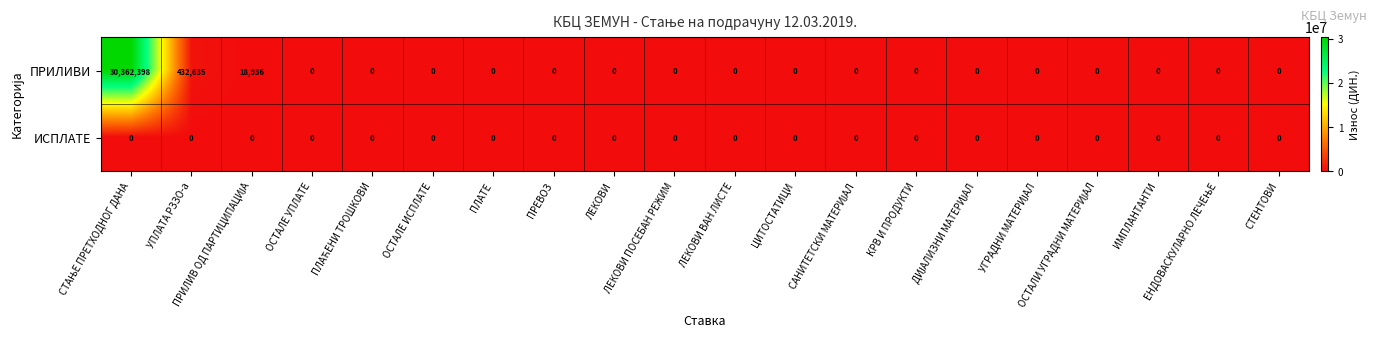

How many data points in ПРИЛИВИ are above 0?

3